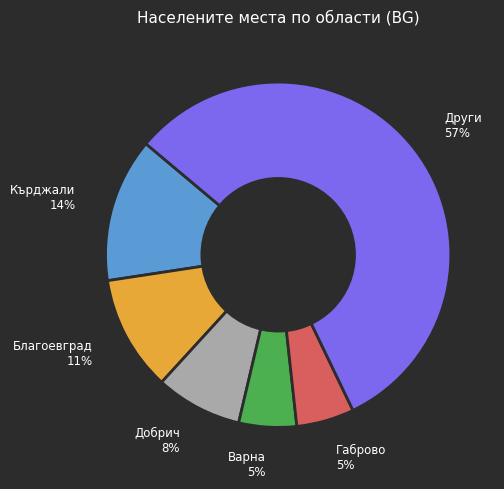

To the nearest percent, what is the average slice percentage?

17%